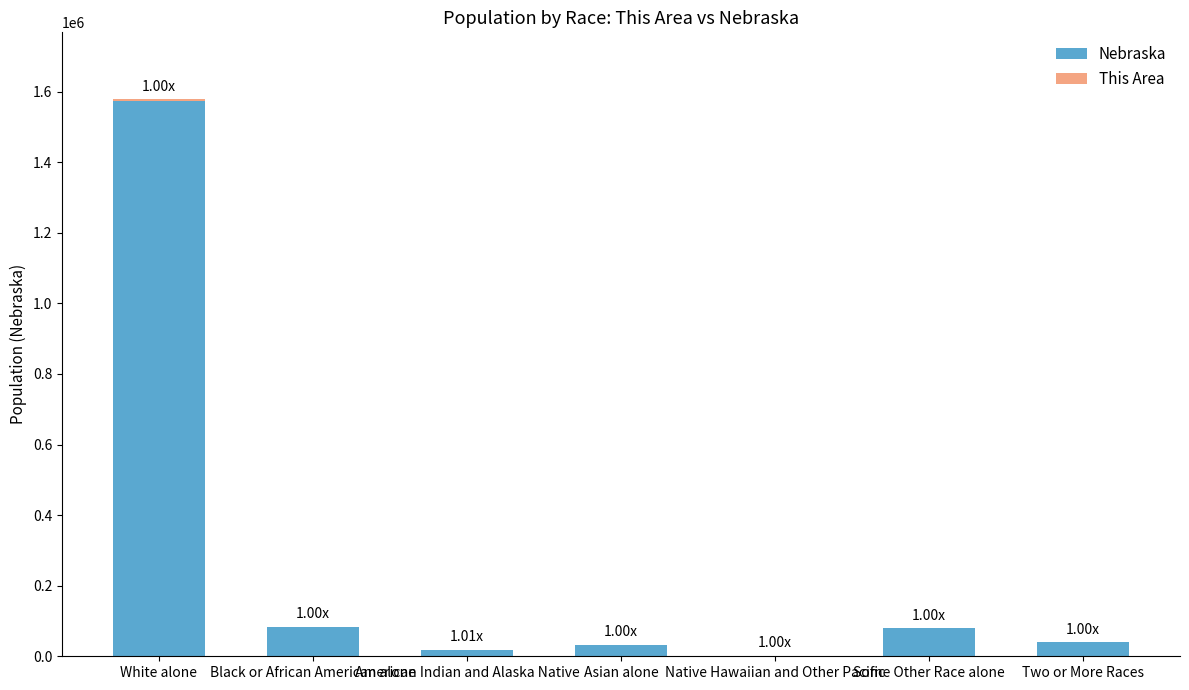

At which category is the sum across all series the highest?

White alone